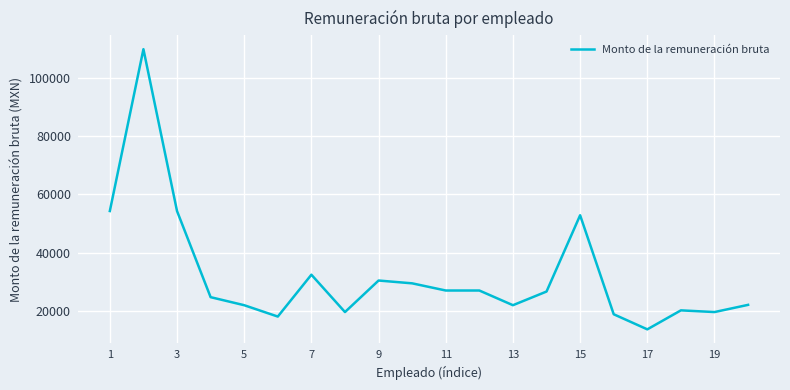

What is the smallest value displayed?

13690.4